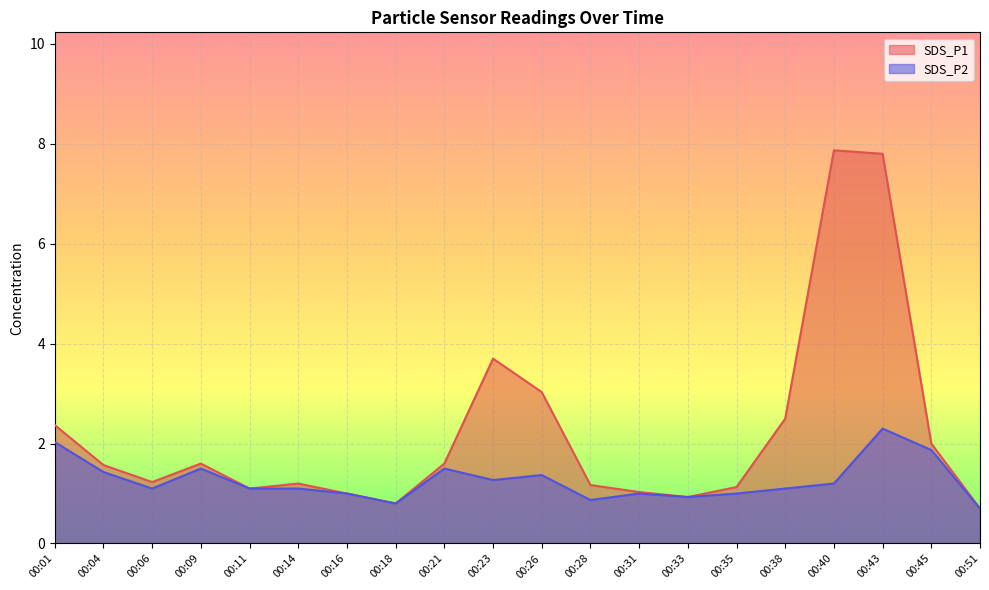

What are all the series names shown in the legend?

SDS_P1, SDS_P2